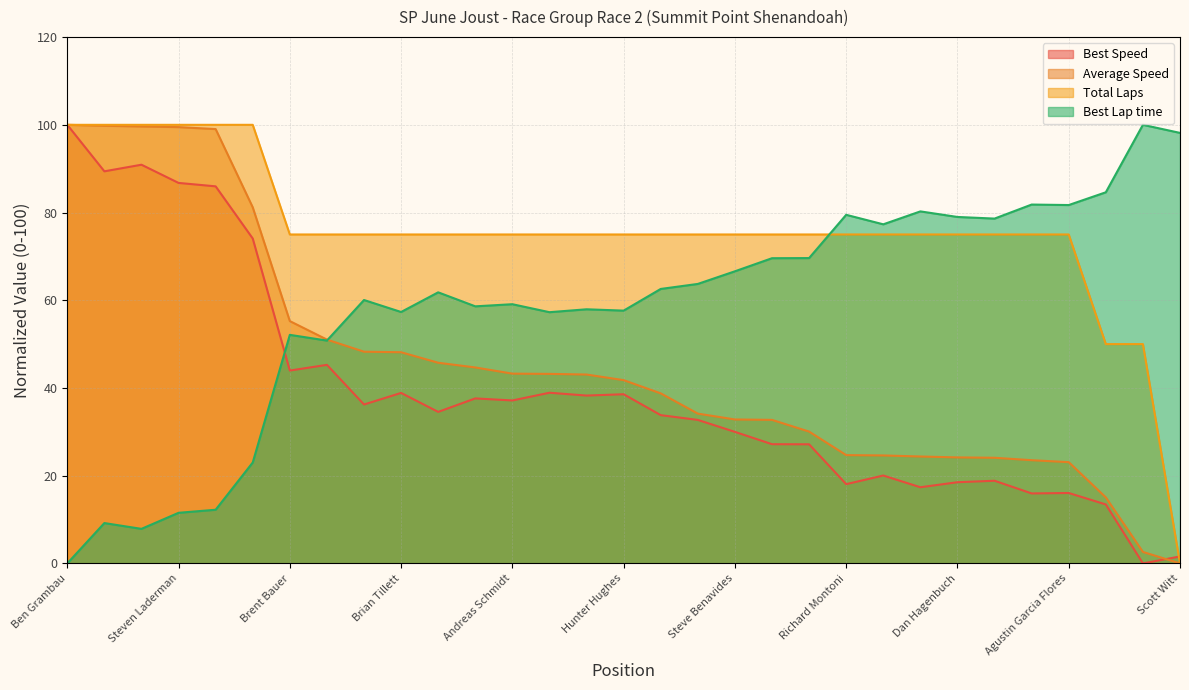

True or false: Best Speed has more than 1 interior local peaks.

True